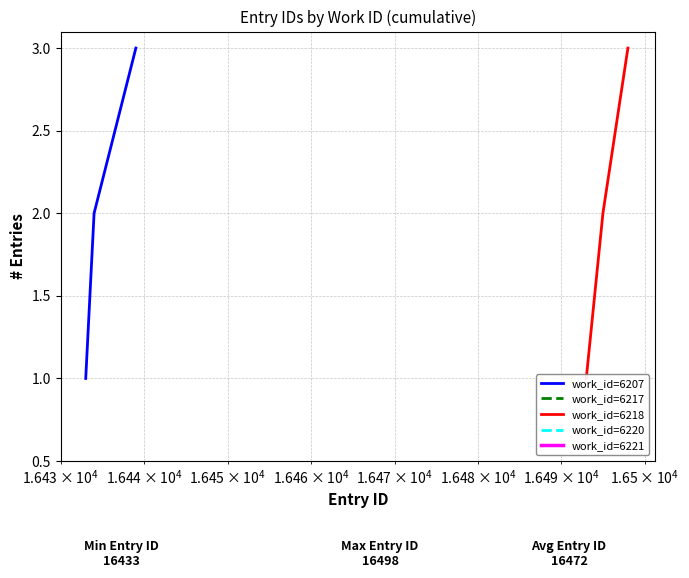

What is the maximum value for work_id=6207?

3